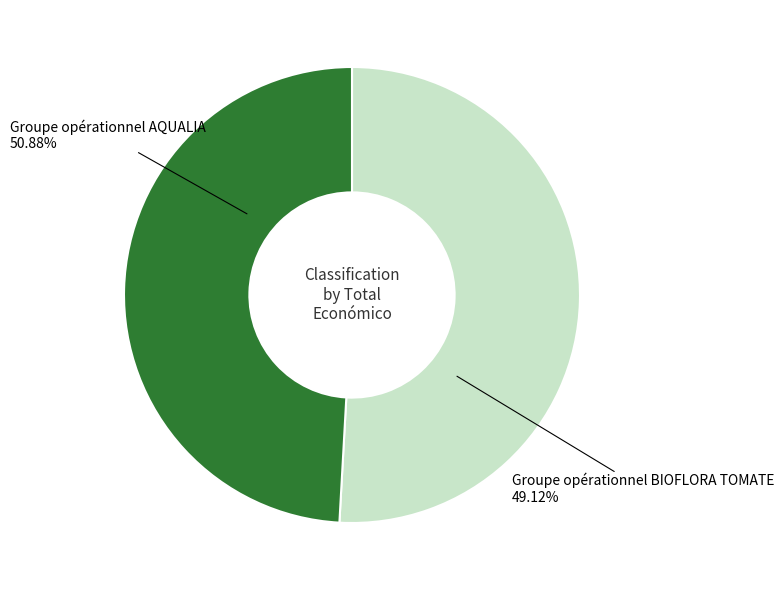

What is the largest slice in the pie chart?

Groupe opérationnel AQUALIA